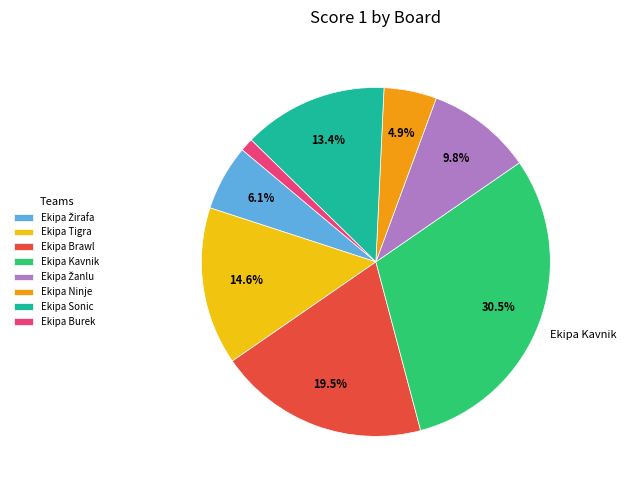

Which category has the smallest portion of the pie?

Ekipa Burek